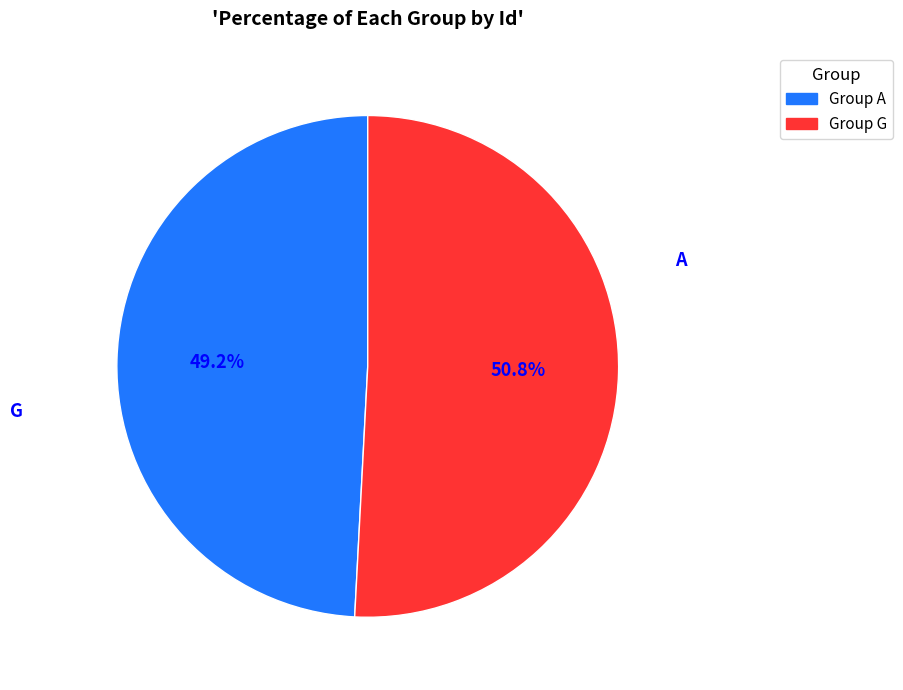

True or false: A accounts for 60% of the total.

False